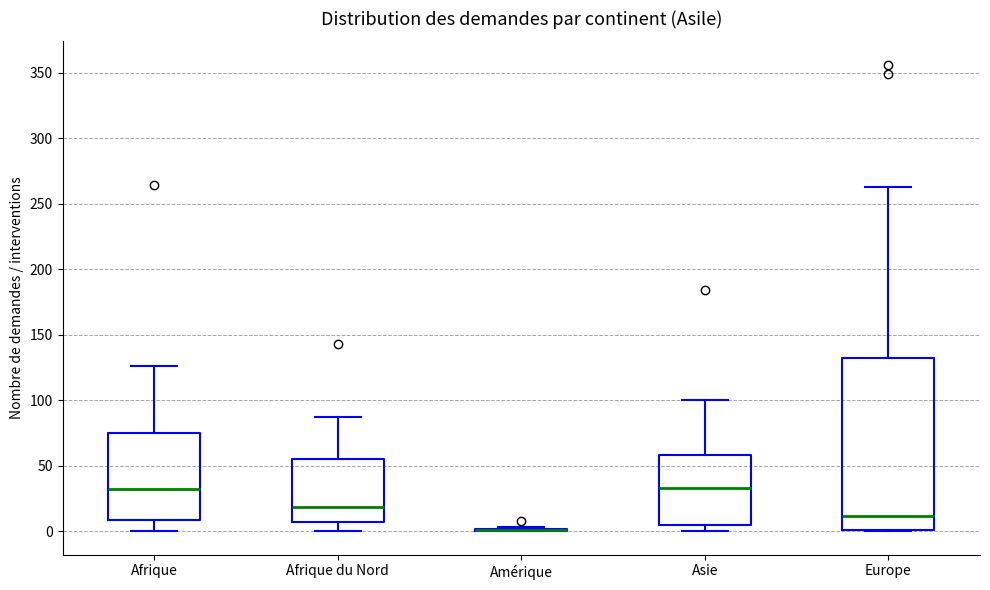

Comparing the boxes themselves (not the whiskers), which one is the tallest?

Europe